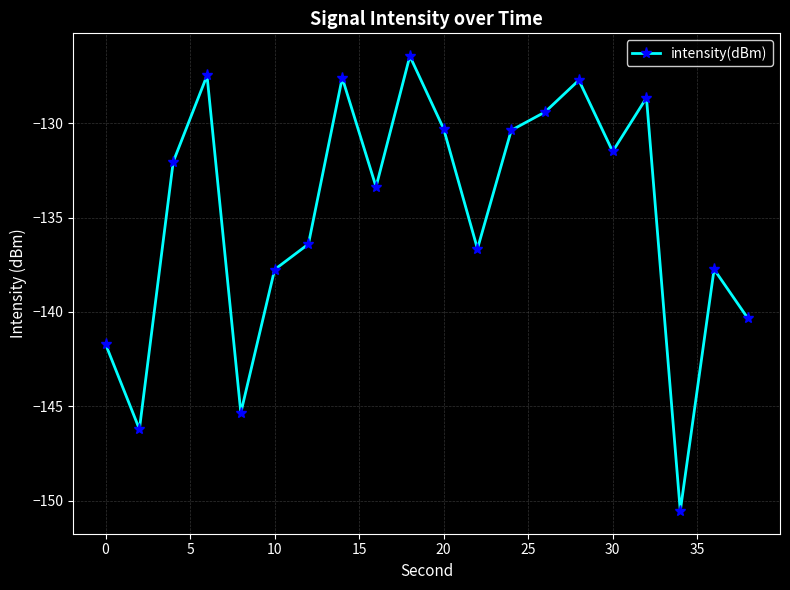

What is the greatest value displayed?

-126.4